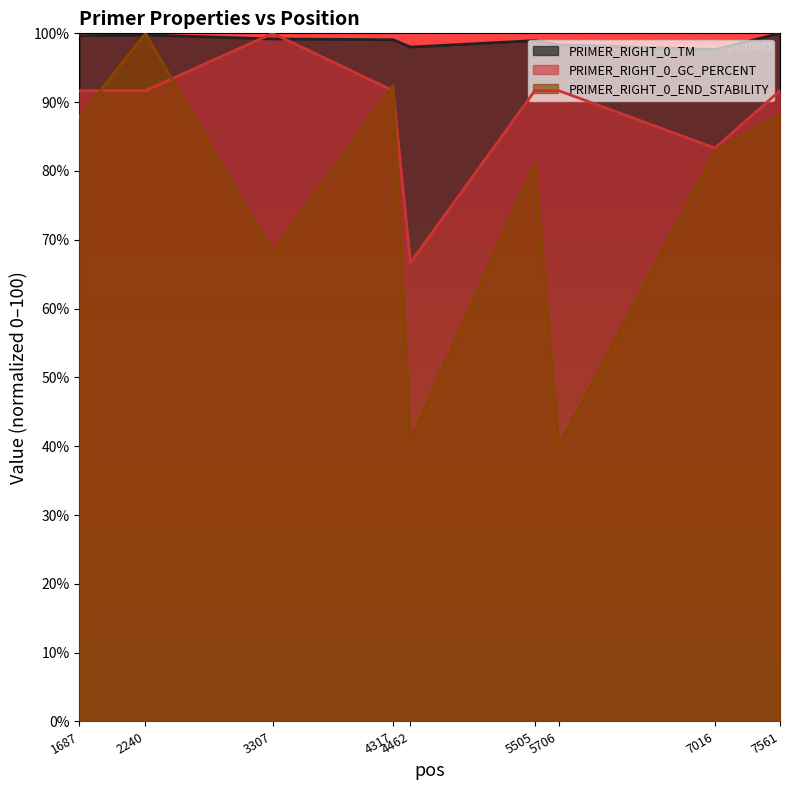

What is the maximum value shown in the chart?

100.0